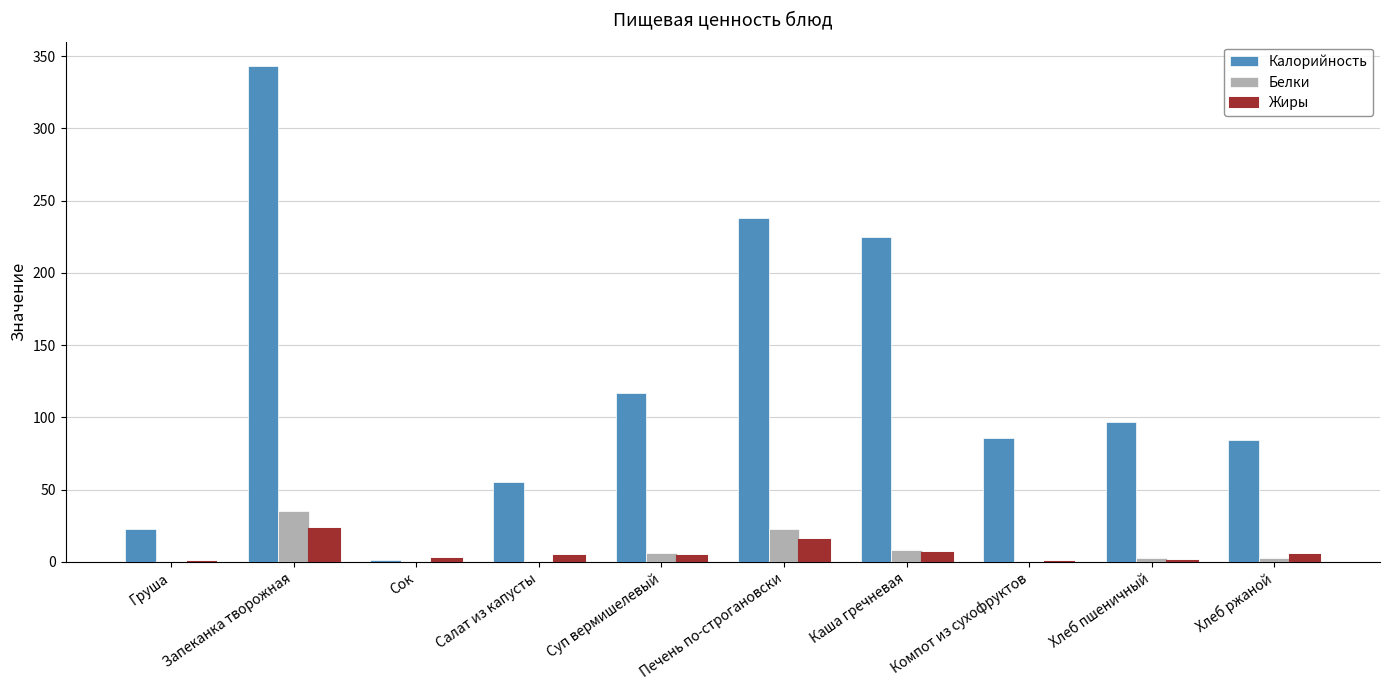

True or false: Белки has a value of 8.1 at Печень по-строгановски.

False